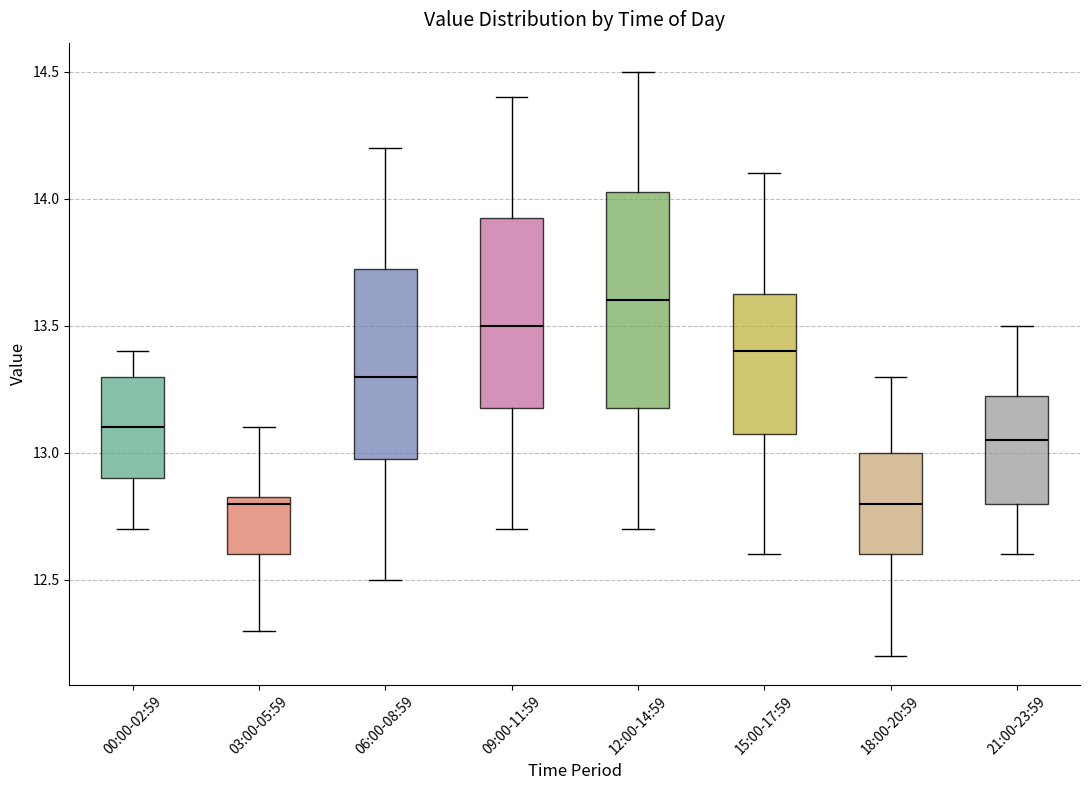

Which box has the highest median line?

12:00-14:59